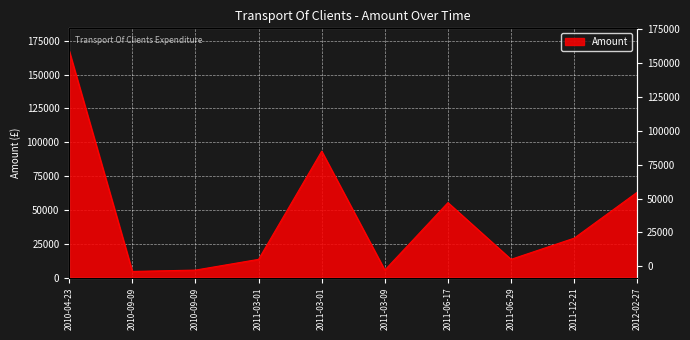

Is it true that the value at 2011-03-09 is 5500.0?

True